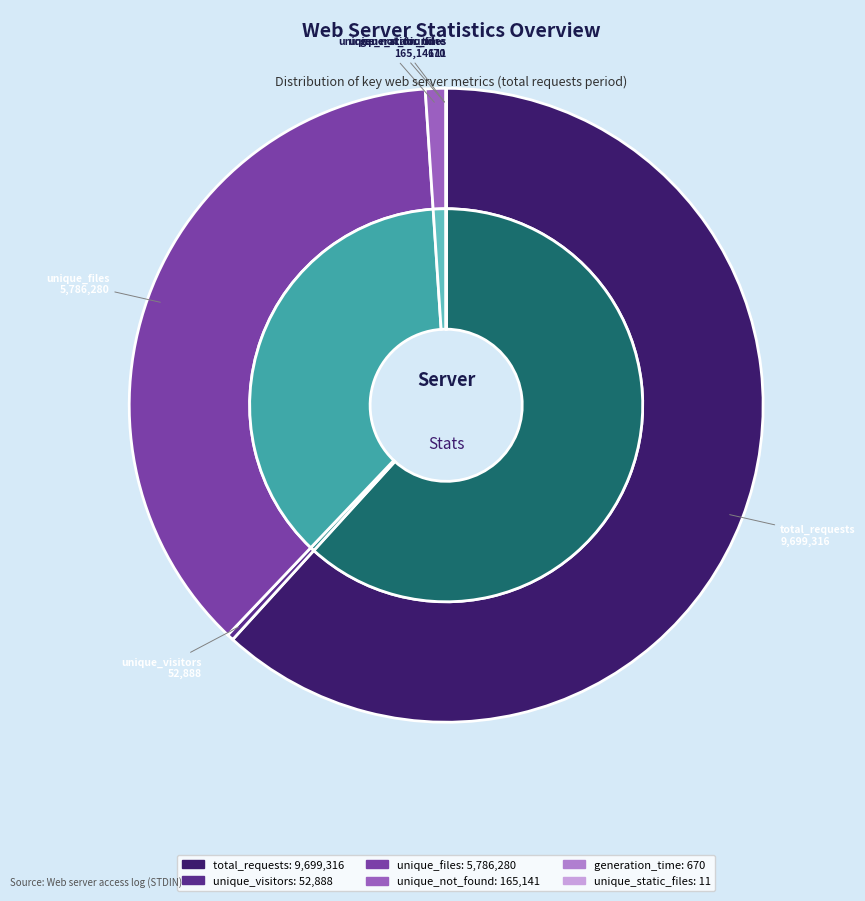

How many segments does this pie chart have?

6